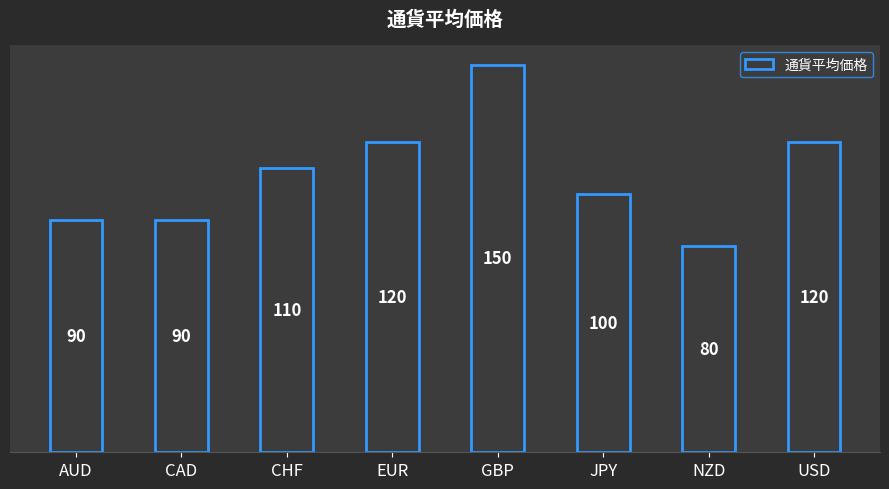

What value does the data have at AUD, to the nearest 5?

90